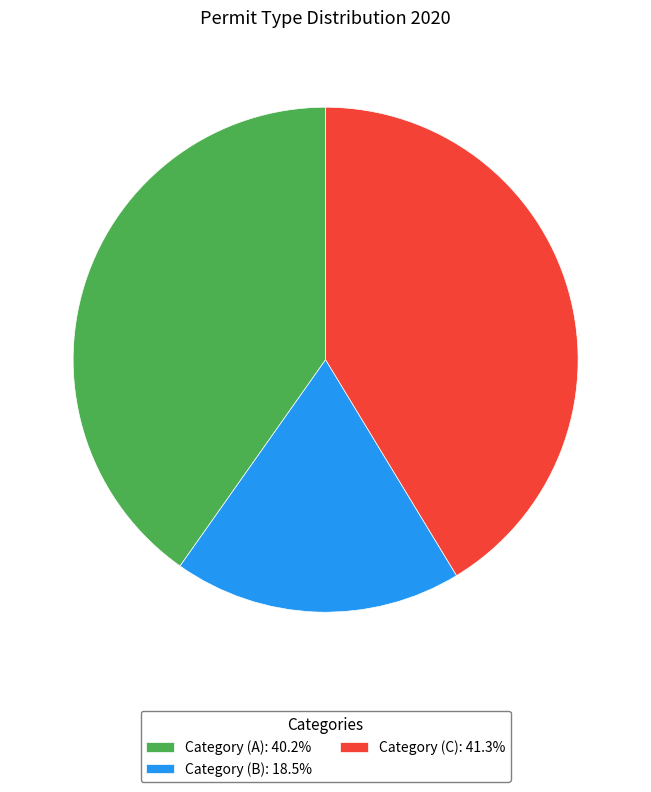

Is Category (A) the majority of the pie?

No